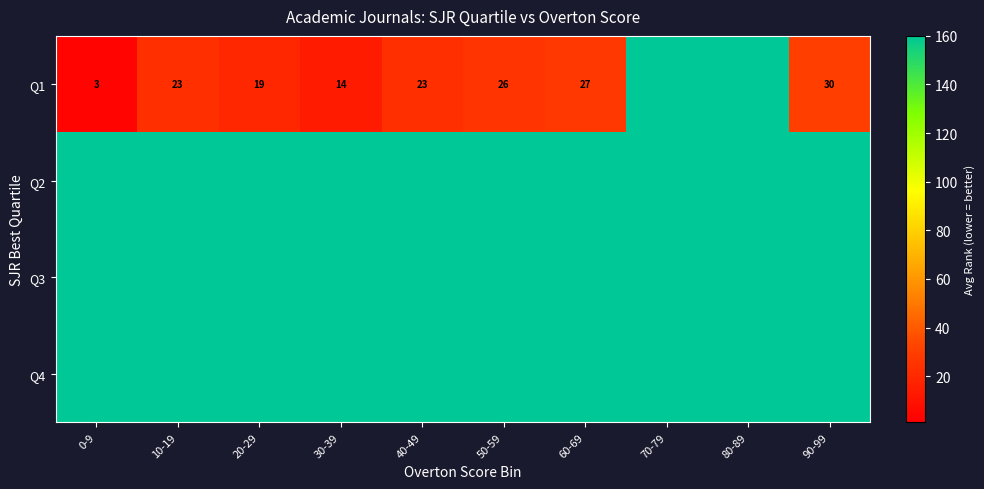

At how many categories does at least one series exceed 83?

10